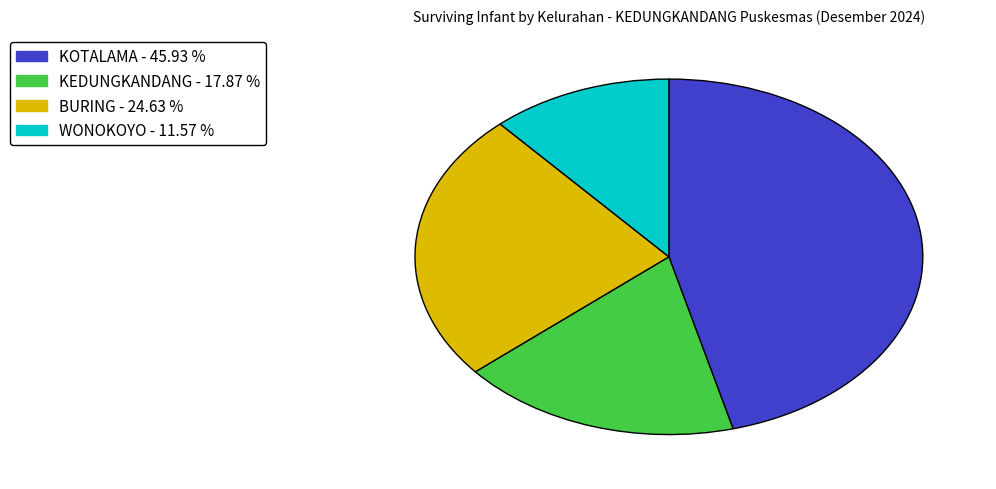

Which slice is the smallest?

WONOKOYO